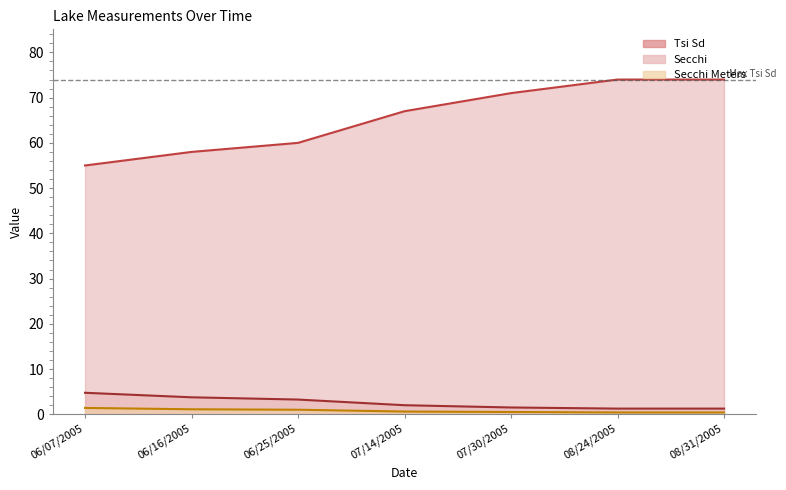

What is the difference between the maximum and minimum values in the Secchi Meters series?

1.0